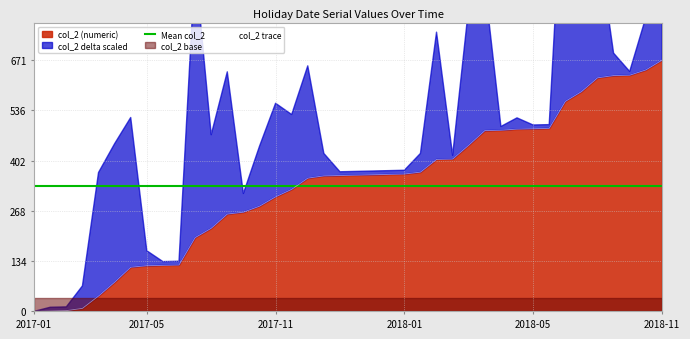

What is the ratio of the value at 2017-09-18 to the value at 2017-08-11?

1.2